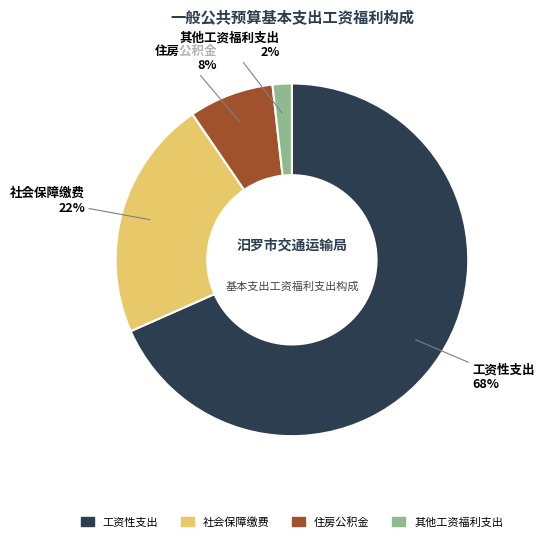

True or false: 社会保障缴费 accounts for 35% of the total.

False